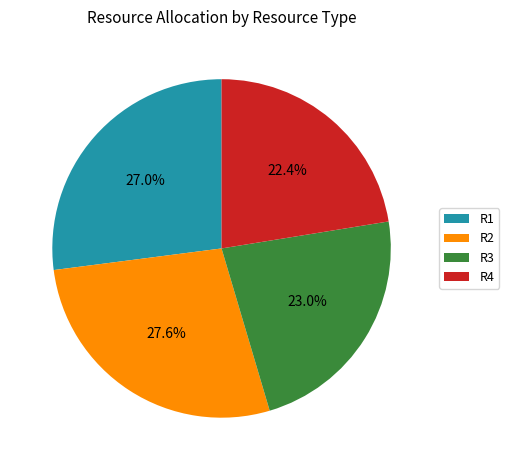

To the nearest percent, what portion does R2 represent?

28%